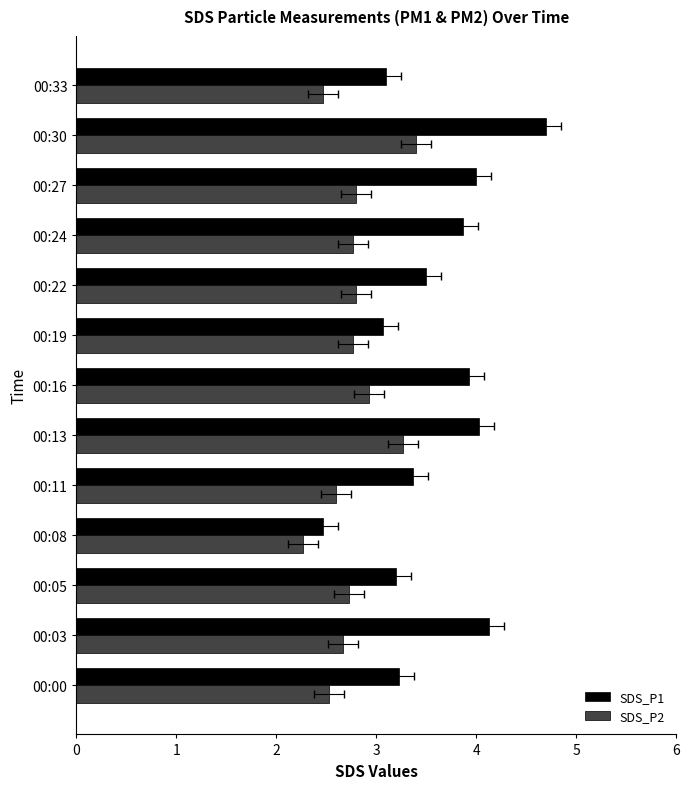

Rank the series by their average value, from lowest to highest.

SDS_P2, SDS_P1